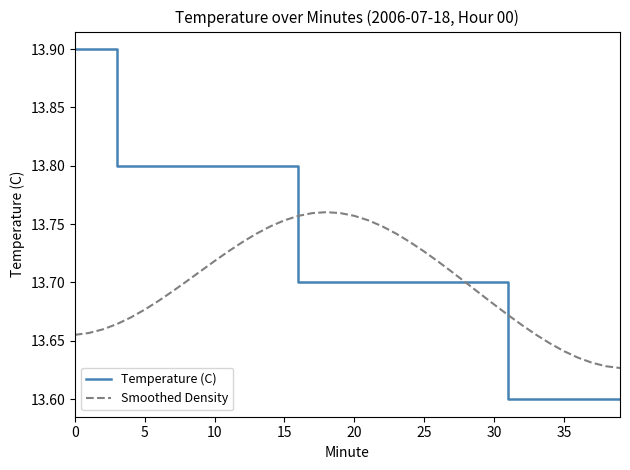

What is the greatest value displayed?

13.9